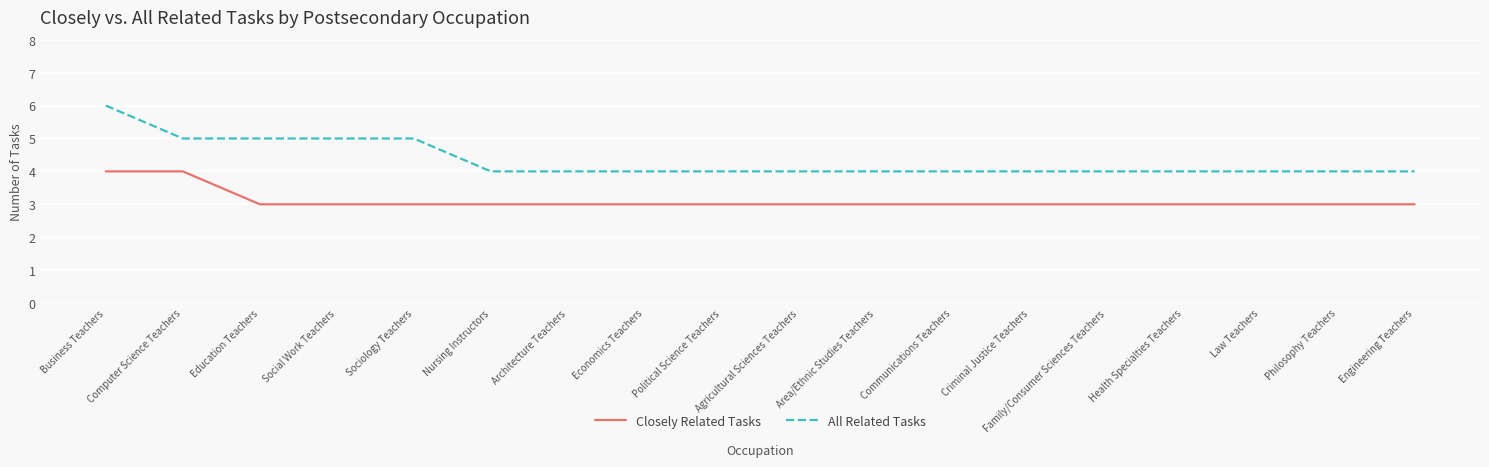

Does the chart display data point markers on the line(s)?

No